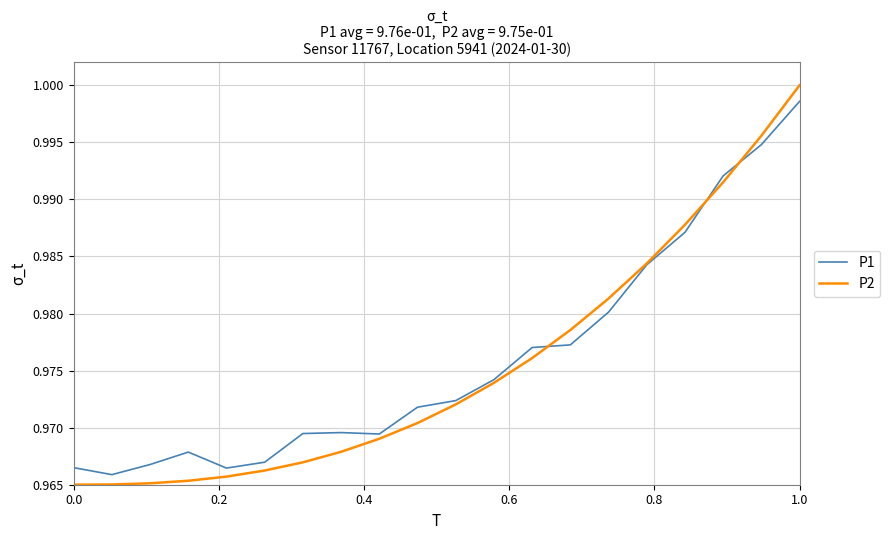

Which series has the largest range (max minus min)?

P2